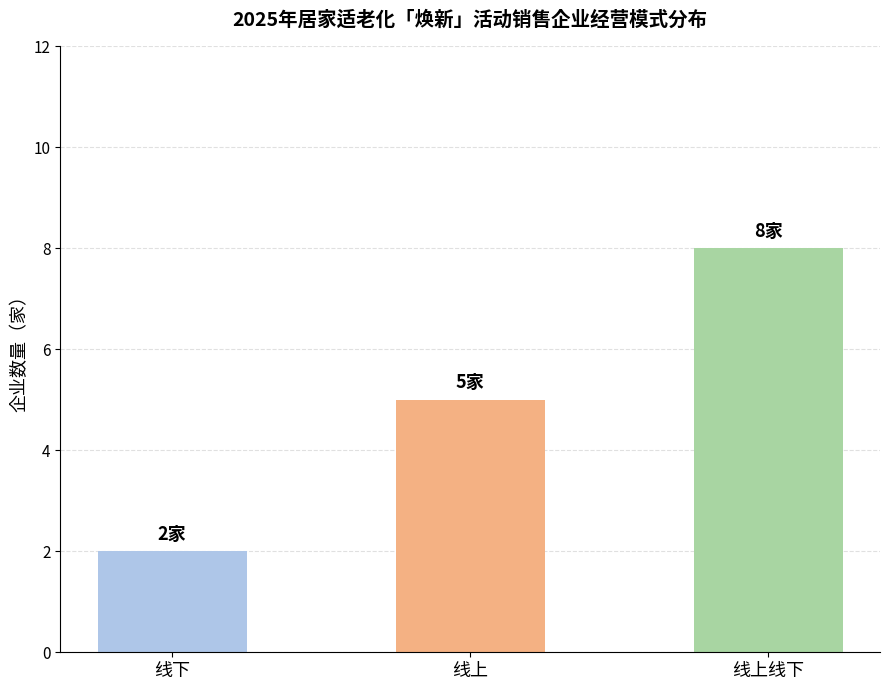

List the labels in order of value, smallest first.

线下, 线上, 线上线下